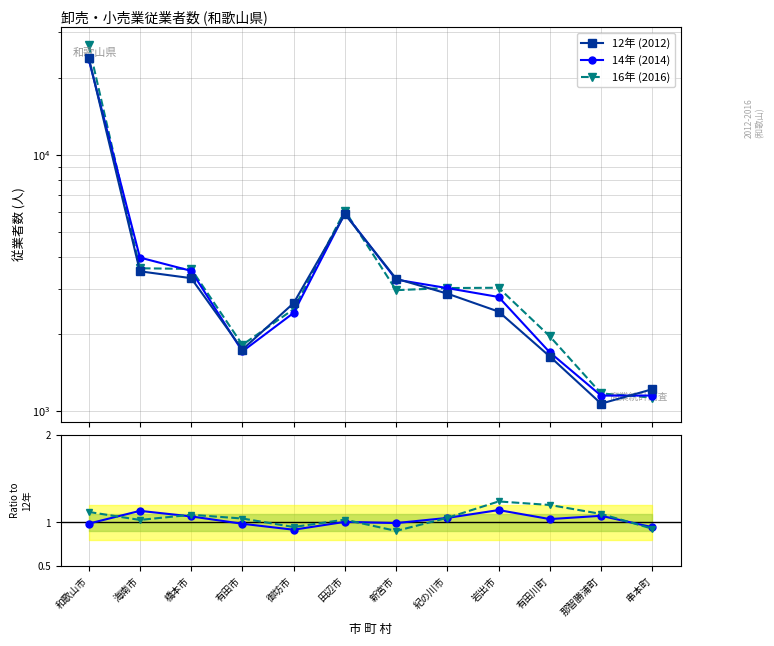

Reading right to left, what are all the values shown in this chart?

12年 (2012): 1219.0	1071.0	1635.0	2447.0	2875.0	3288.0	5869.0	2641.0	1740.0	3303.0	3513.0	23922.0
14年 (2014): 0.9	1.1	1.0	1.1	1.1	1.0	1.0	0.9	1.0	1.1	1.1	1.0
16年 (2016): 0.9	1.1	1.2	1.2	1.1	0.9	1.0	0.9	1.0	1.1	1.0	1.1